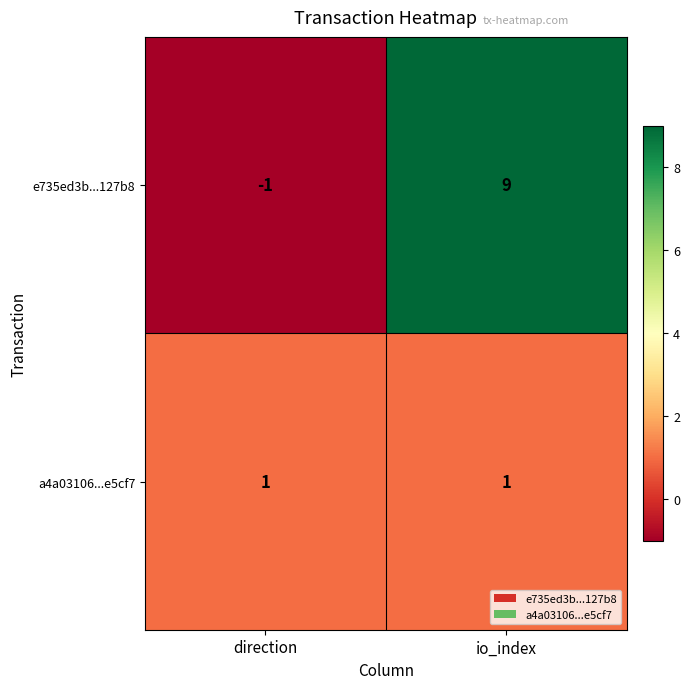

True or false: a4a03106...e5cf7 has a value of 1 at direction.

True